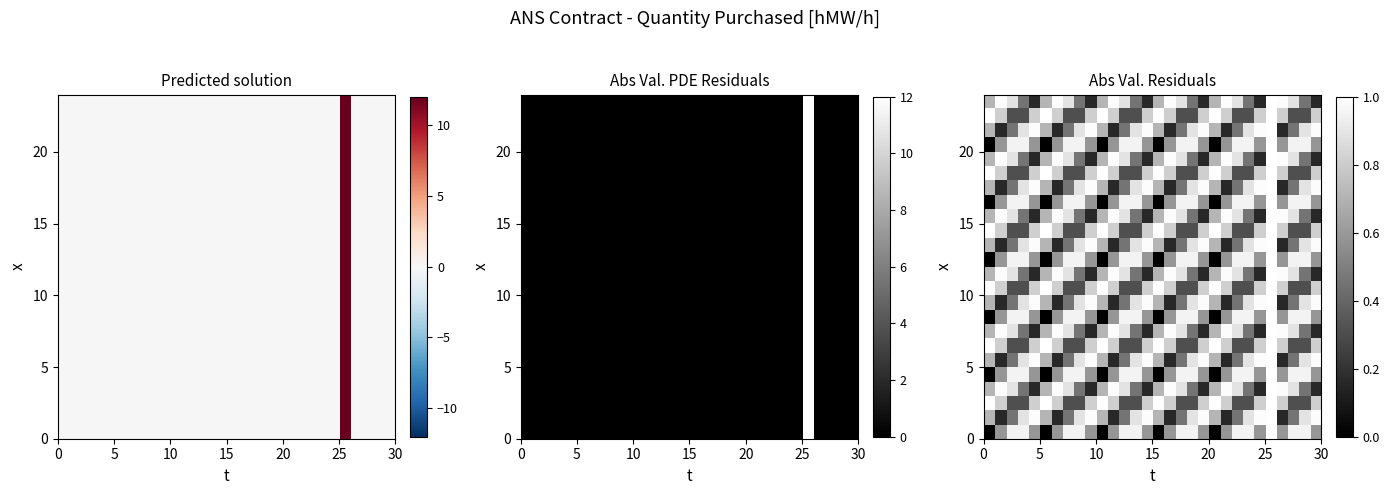

Count the number of categories in the chart.

30